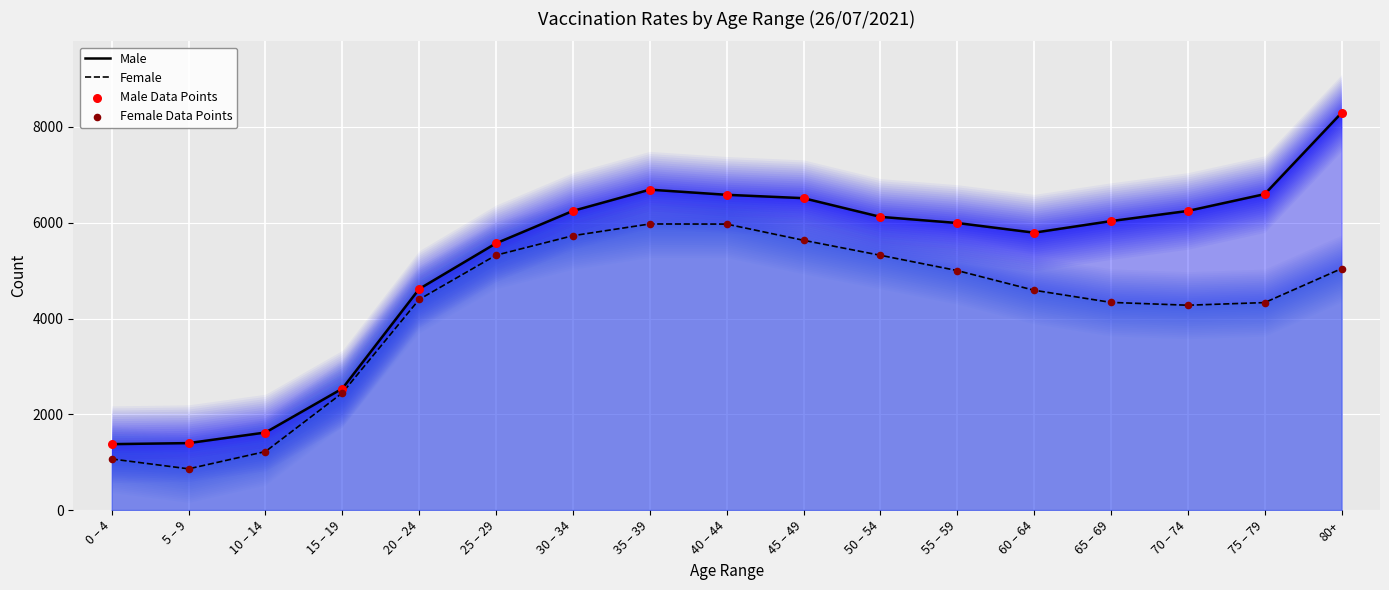

Which series has the largest Y range (max minus min)?

Male